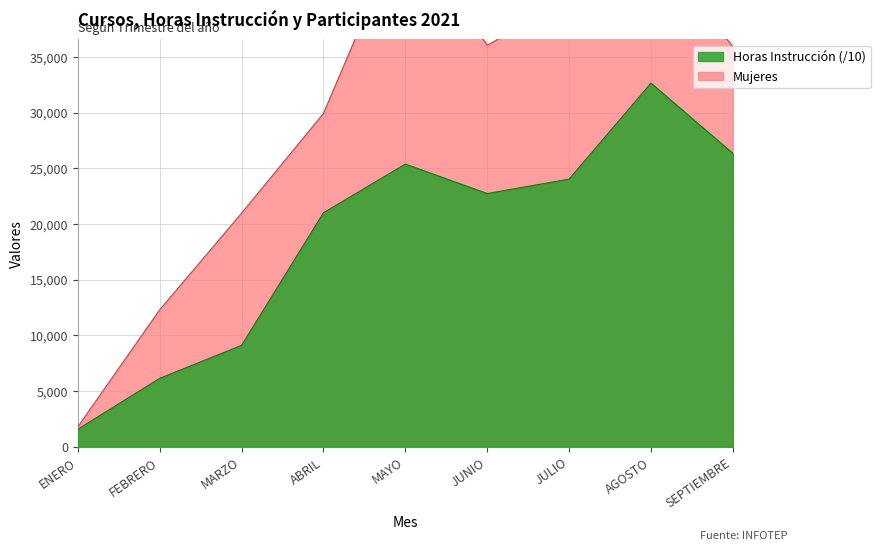

True or false: Horas Instrucción and Mujeres intersect in this chart.

False